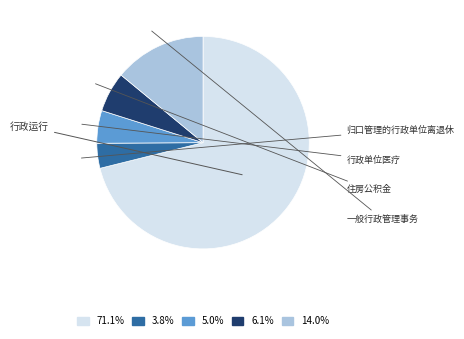

Is there any slice that represents more than half of the pie?

Yes